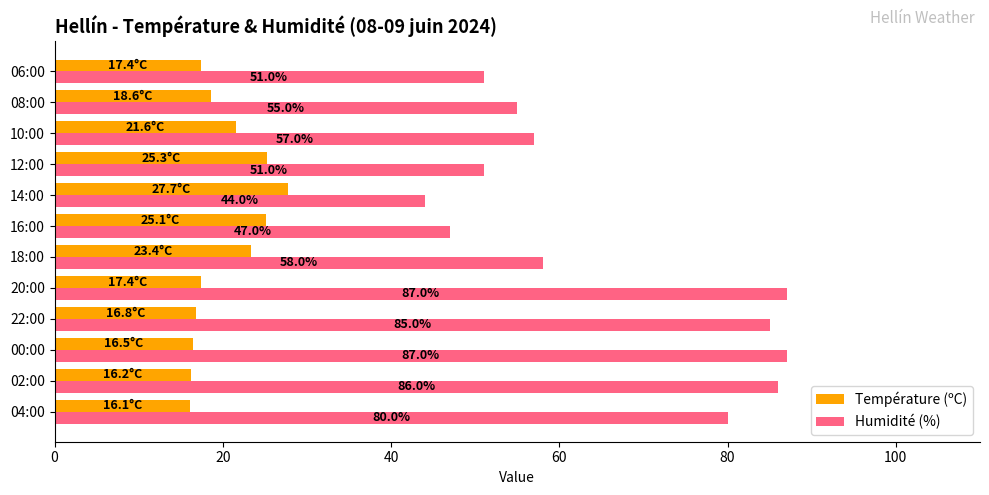

How many data points does each series have?

12